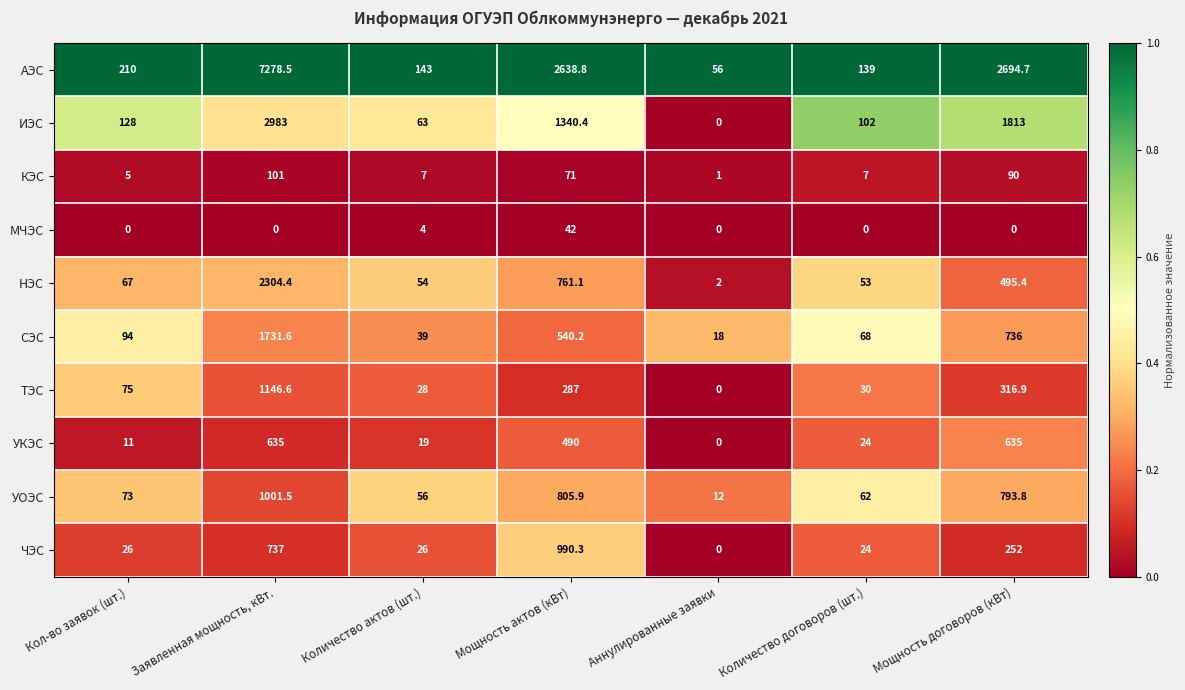

Count the number of data series in this chart.

10